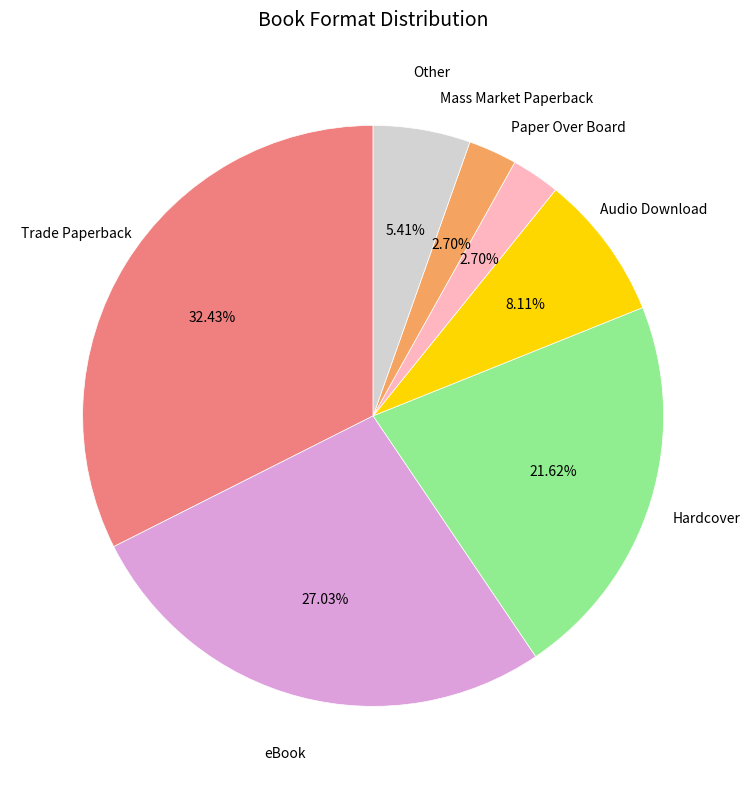

Is there a majority slice in this chart?

No